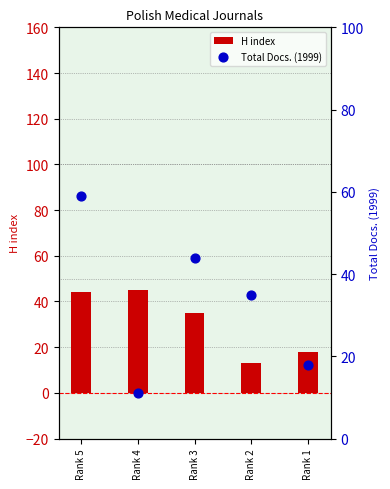

What is the total value across all series at Rank 3?

79